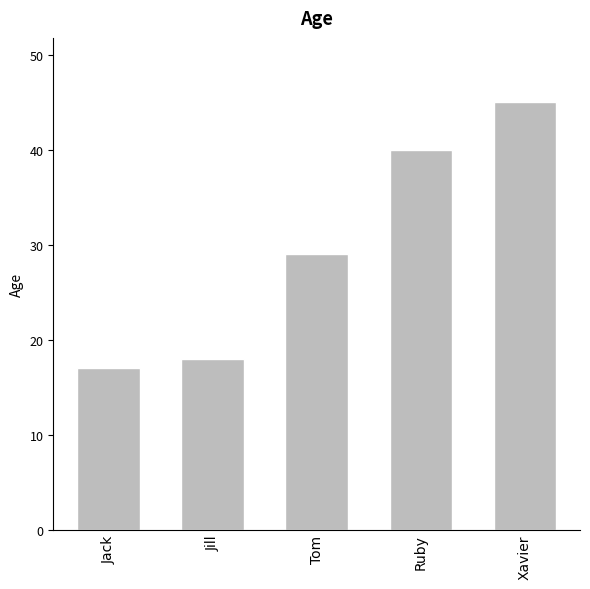

What position from the right is Xavier?

1